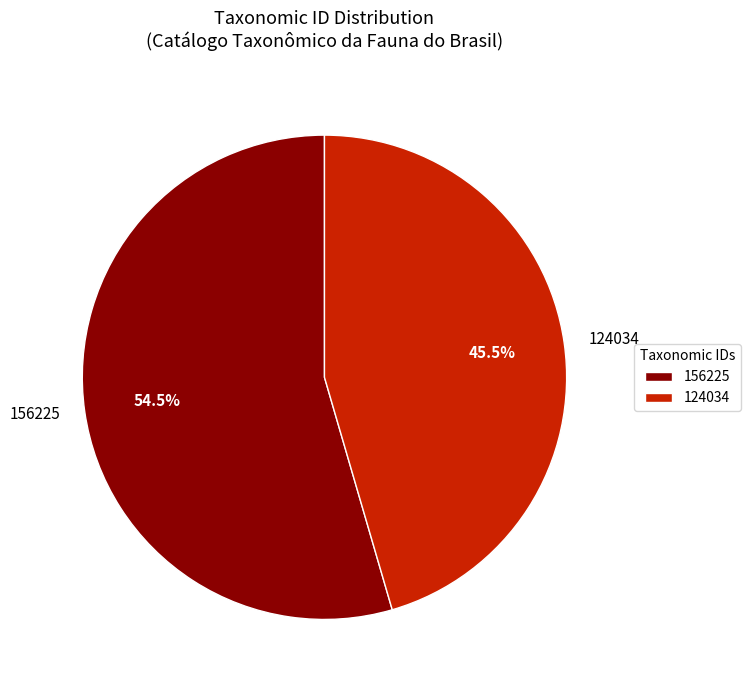

Approximately how many times larger is the value at 156225 compared to 124034?

1.2